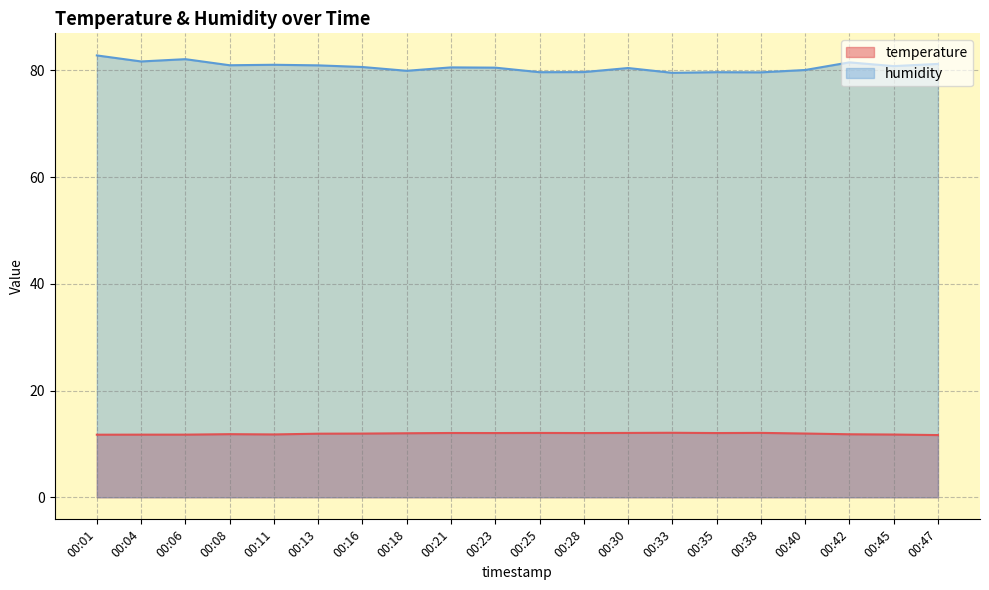

Is it true that humidity equals 137.3 at 00:04?

False